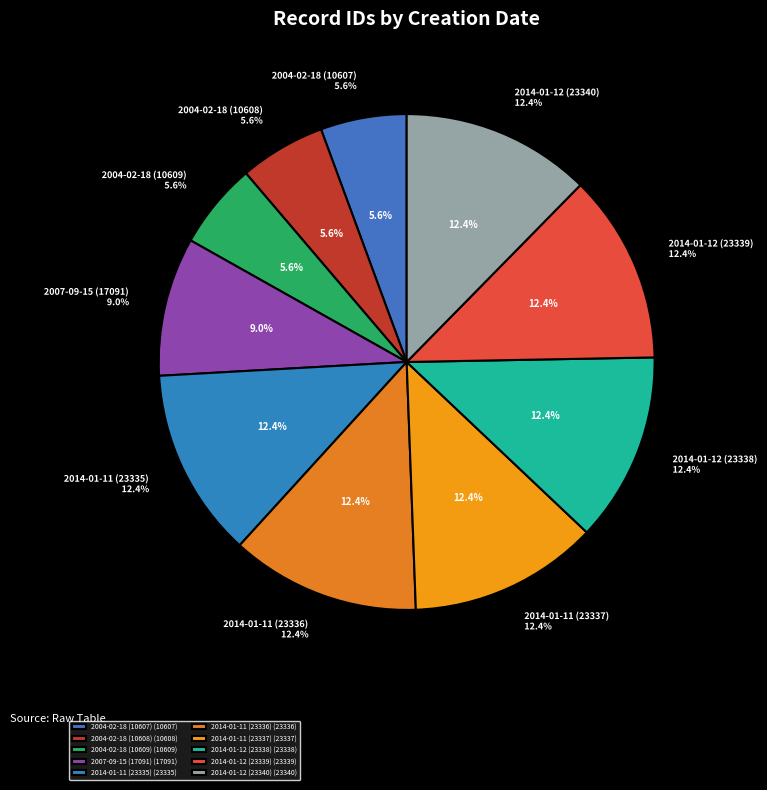

Which category has the biggest portion of the pie?

2014-01-12 (23340)